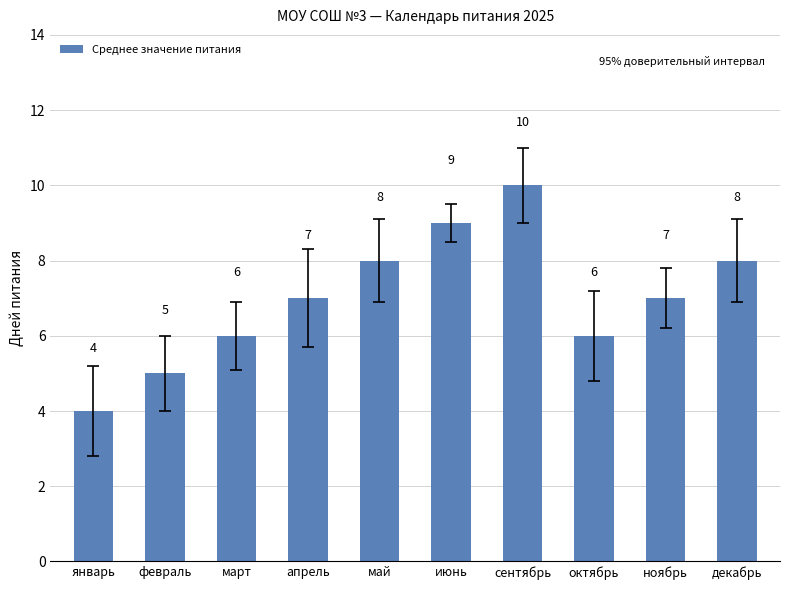

Does the chart contain stacked bars?

No